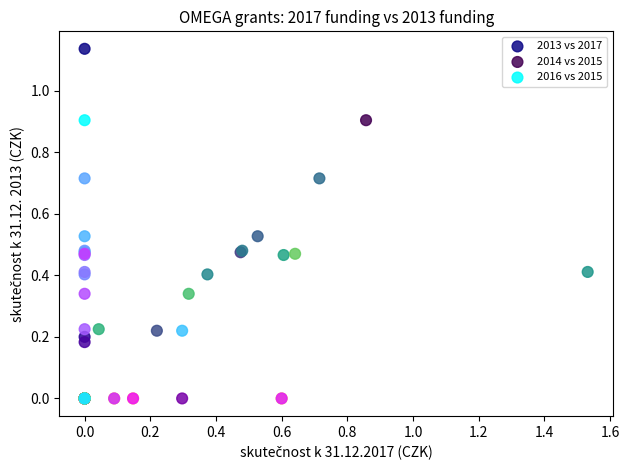

Which series has the widest spread of Y values?

2013 vs 2017